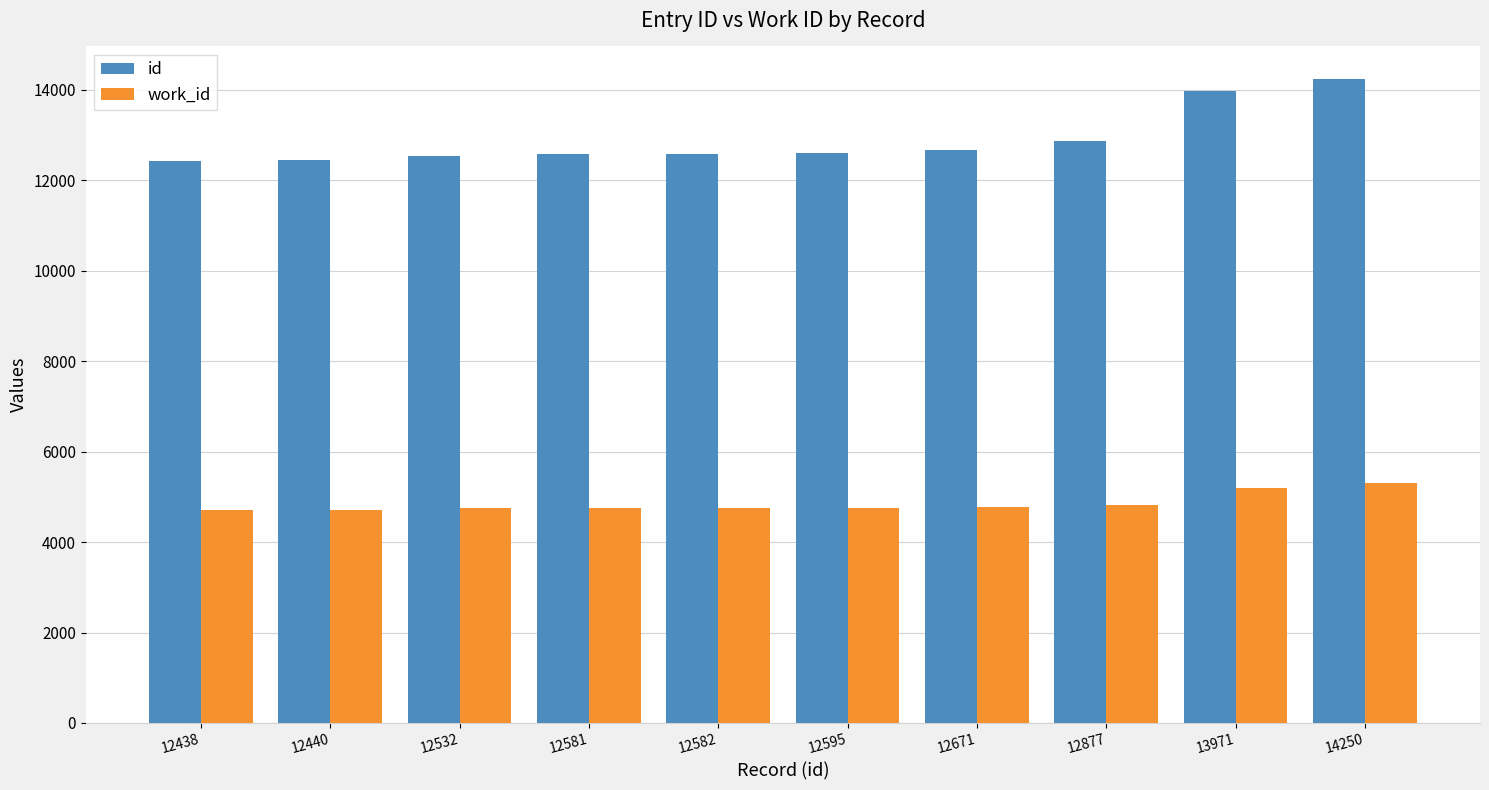

What is the smallest value displayed?

4716